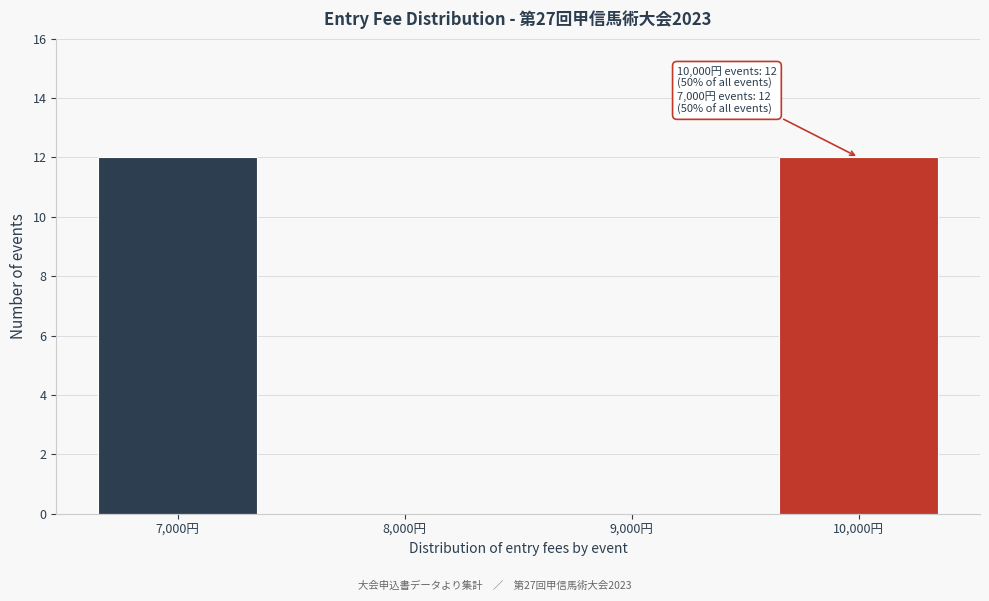

Reading right to left, what are all the values shown in this chart?

10,000円=12	9,000円=0	8,000円=0	7,000円=12